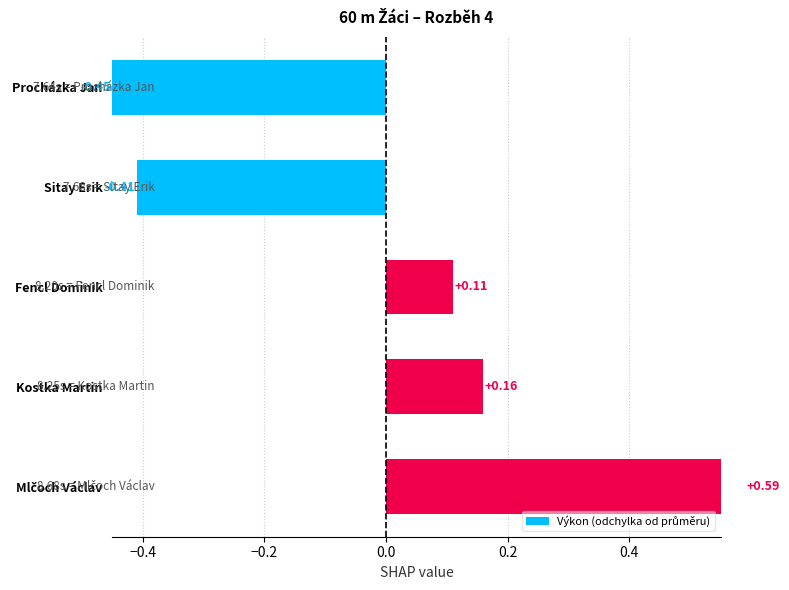

The value at Procházka Jan is -0.6. True or false?

False